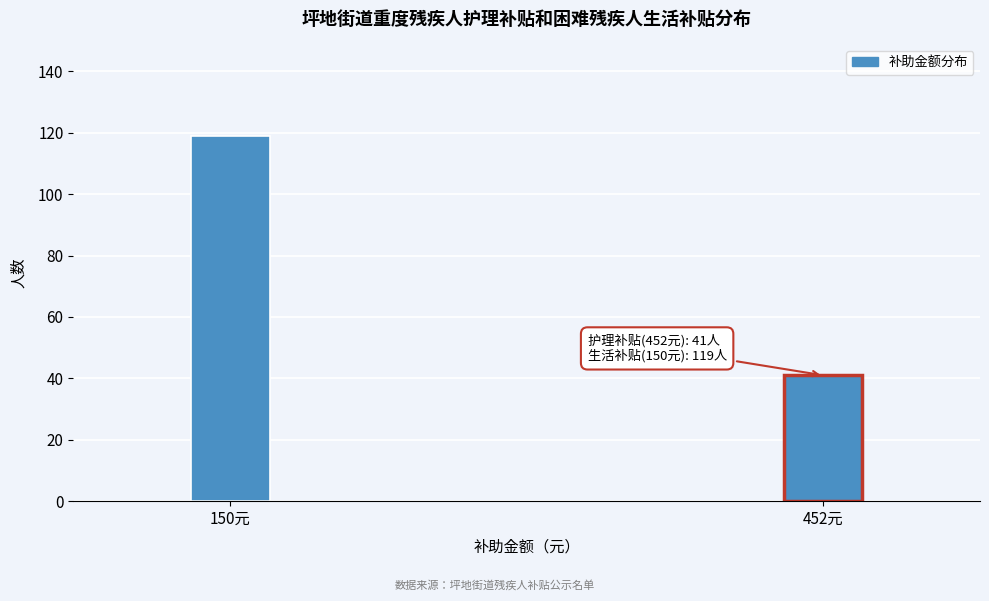

Reading left to right, extract all data points from this chart.

119	41